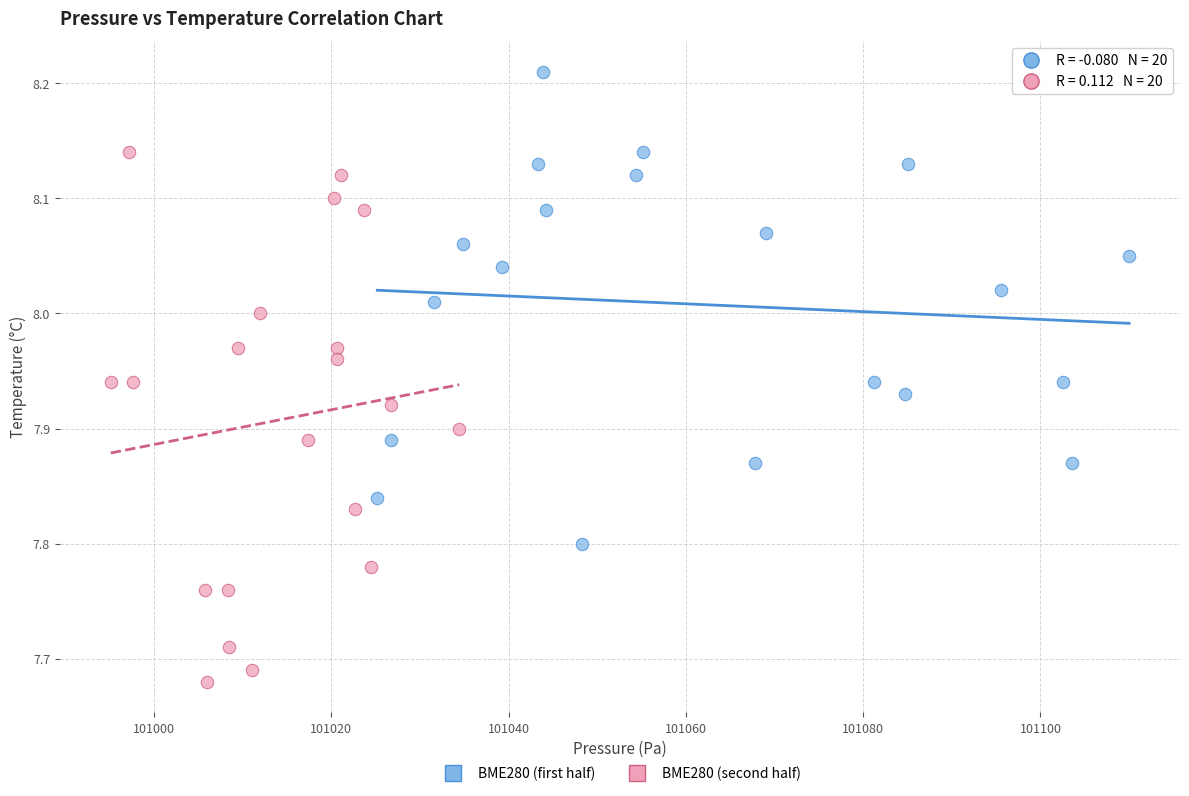

Which series has the largest Y range (max minus min)?

BME280 (second half)